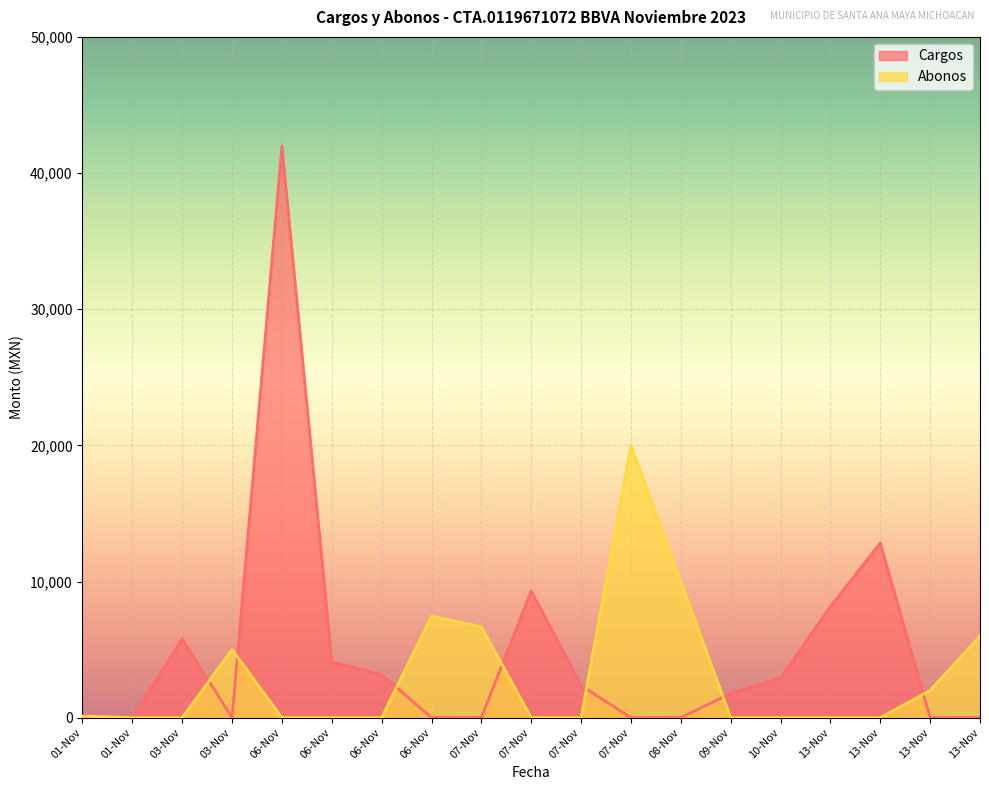

After their last crossing, which series has the higher values: Abonos or Cargos?

Abonos